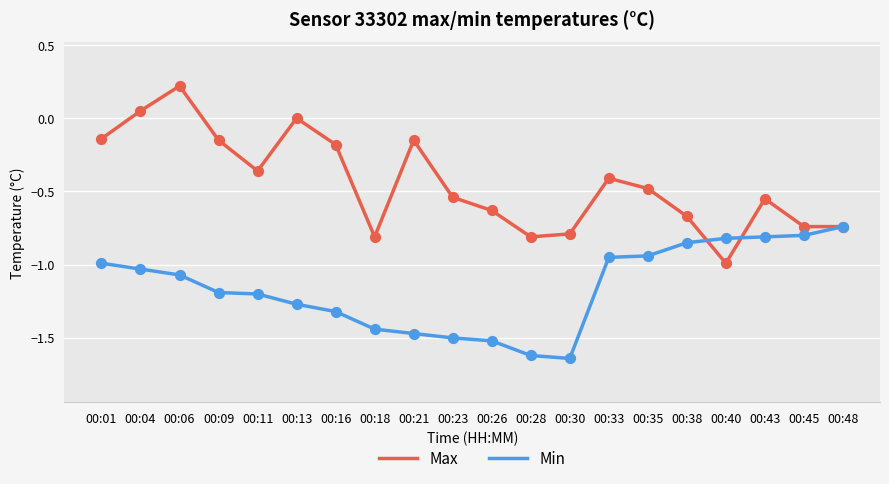

At which category is the sum across all series the highest?

00:06